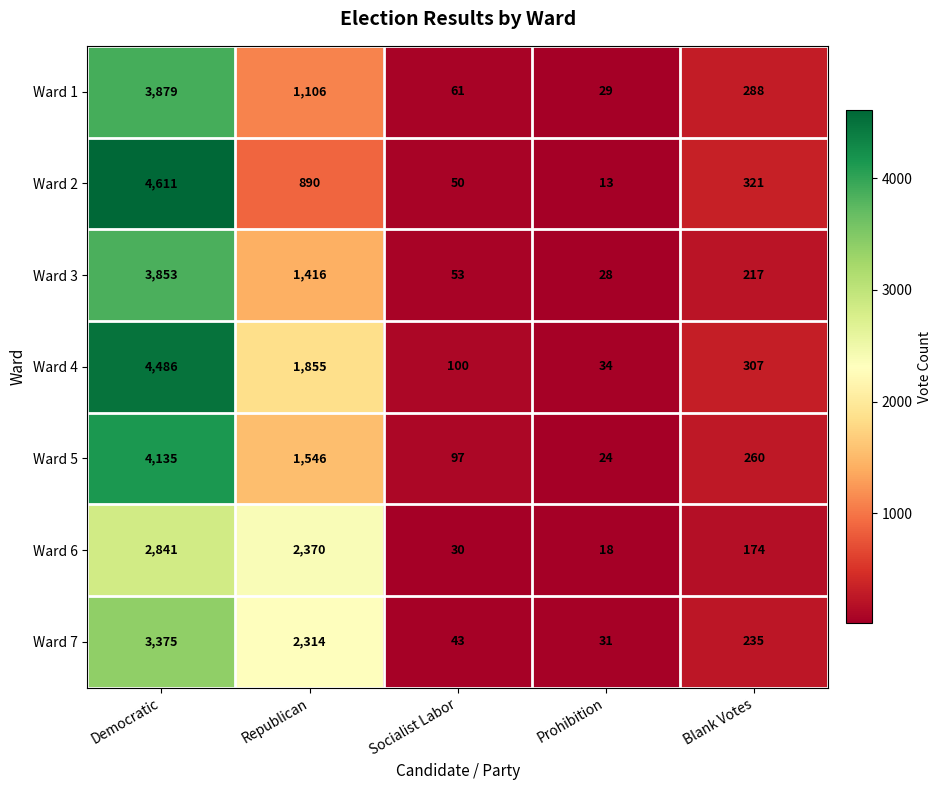

What is the total value across all series at Democratic?

27180